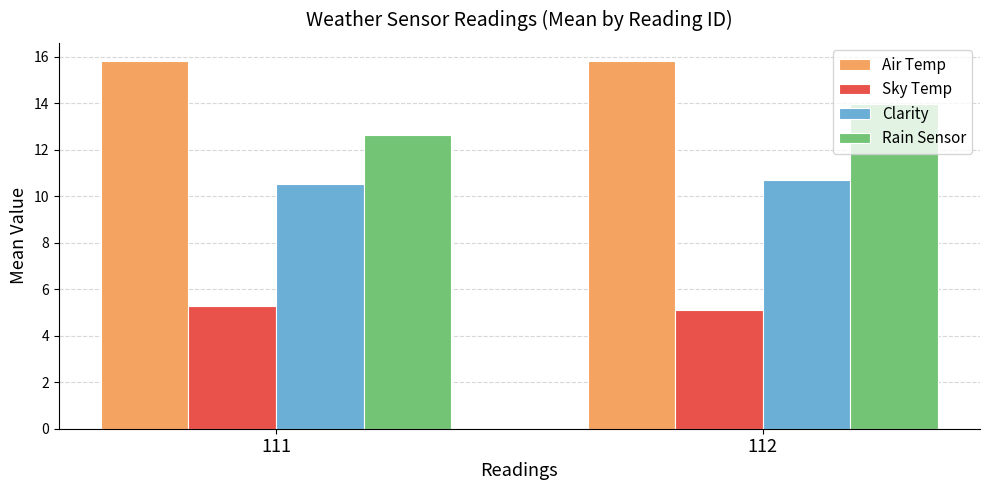

The value of Sky Temp at 112 is 5.1. True or false?

True